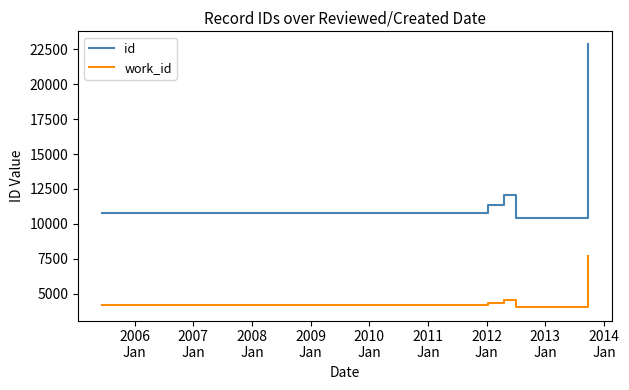

What is the difference between the second highest and second lowest values in the id series?

1259